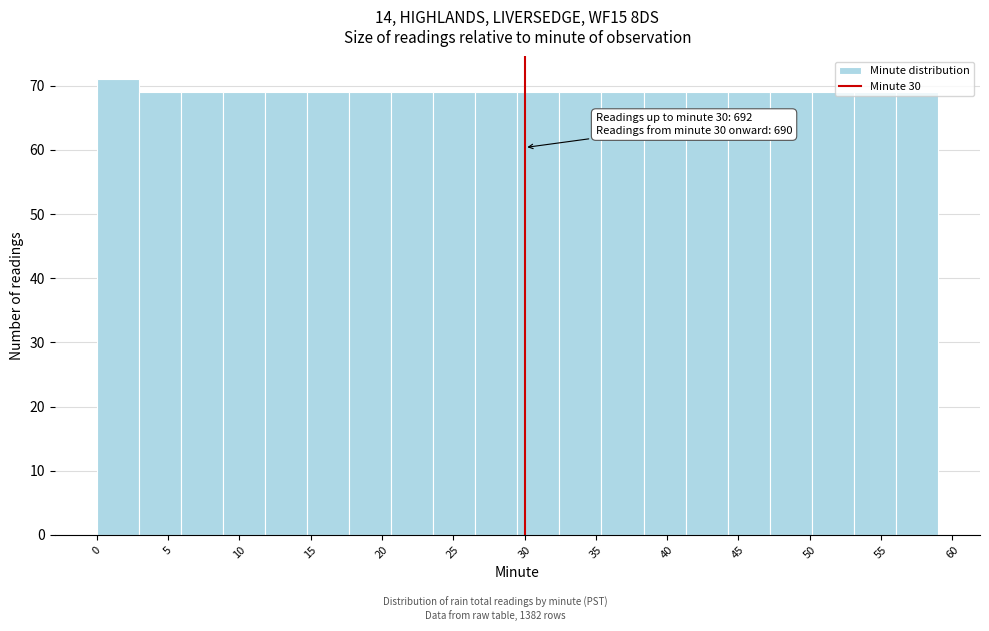

Which range on the x-axis has the tallest bar?

0.00 to 2.95